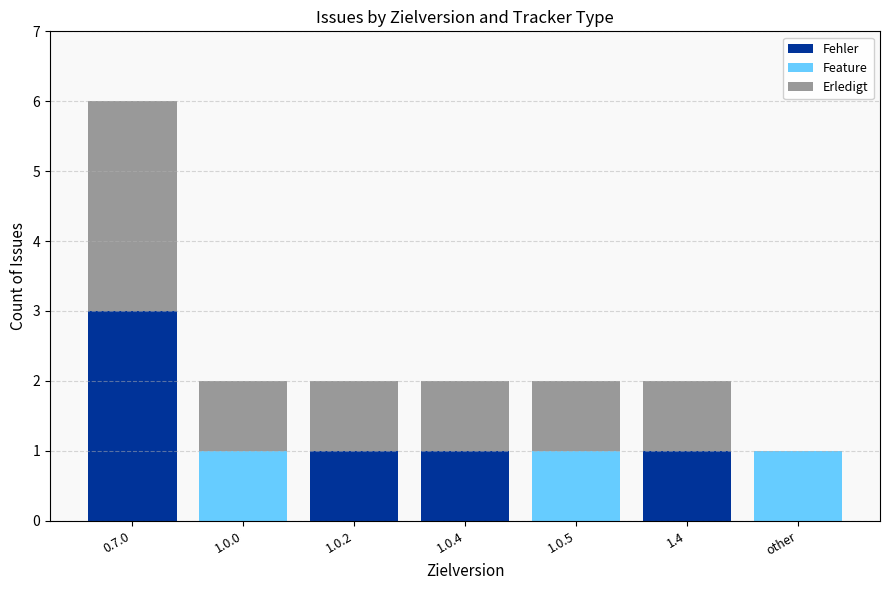

Is it true that Fehler equals 0 at 1.0.5?

True